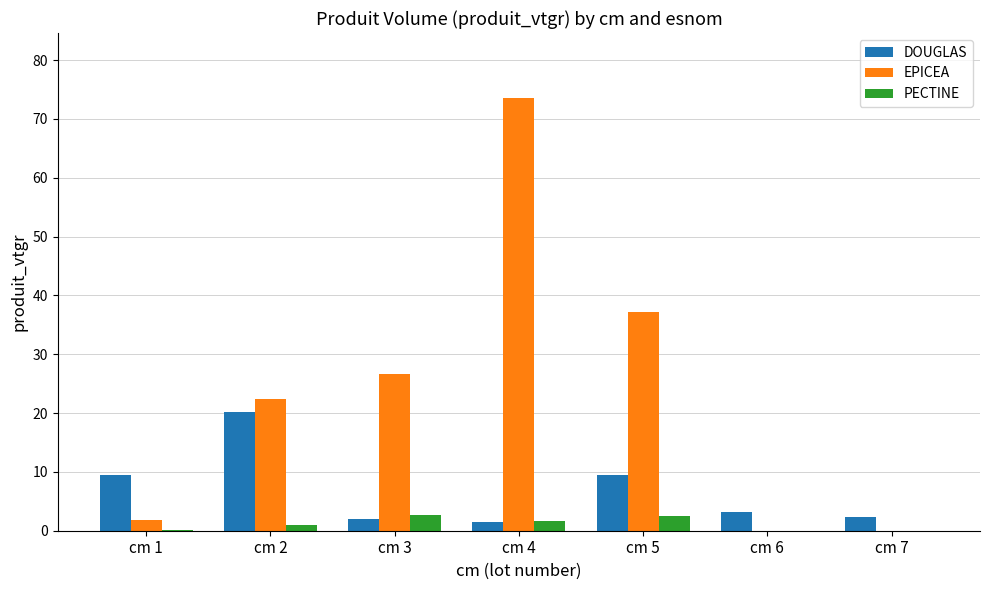

True or false: EPICEA has a value of 7.8 at cm 2.

False